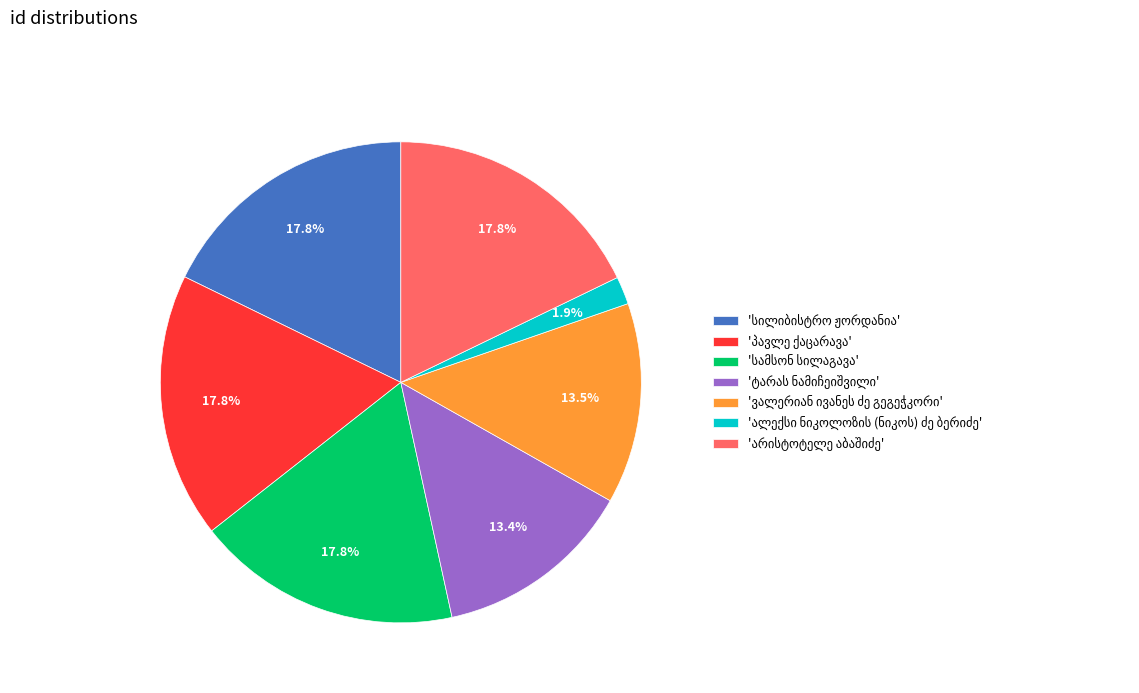

Is there a majority slice in this chart?

No